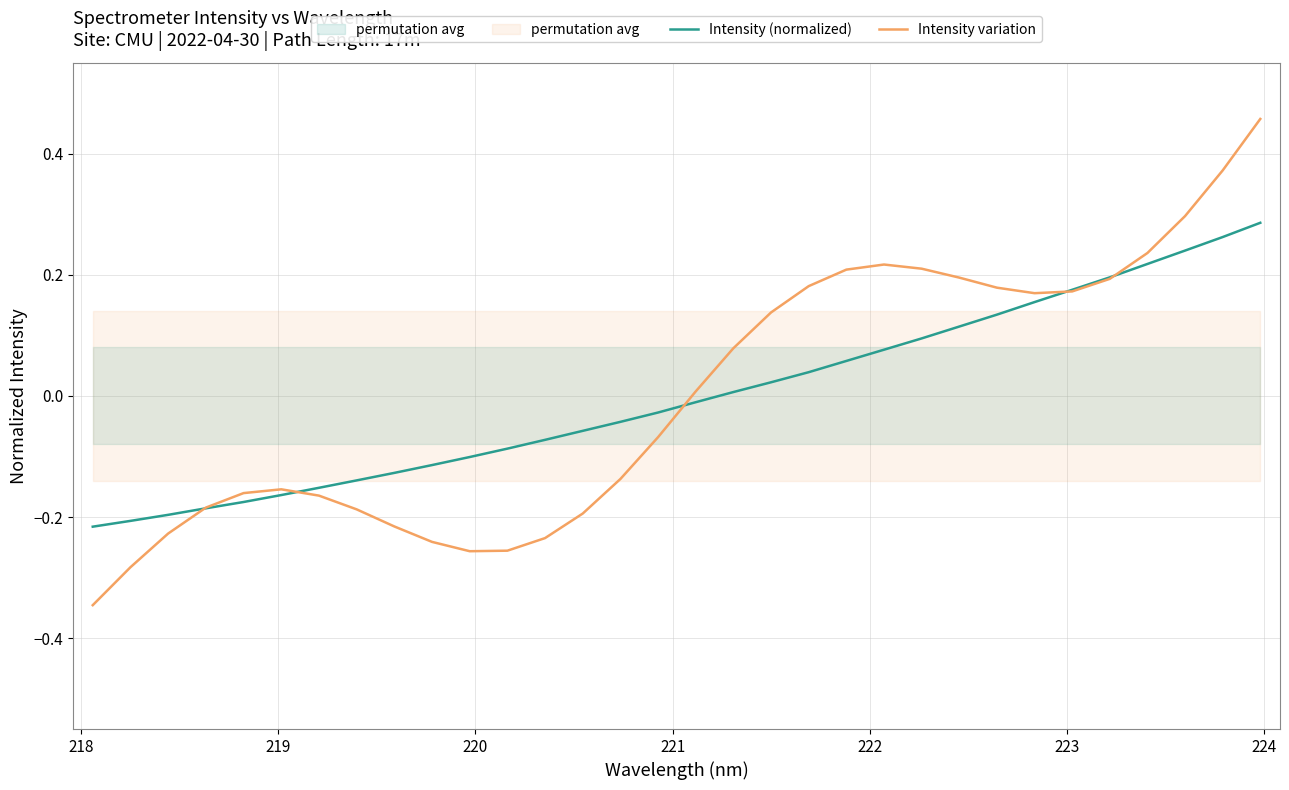

True or false: Intensity variation has more than 0 interior local peaks.

True